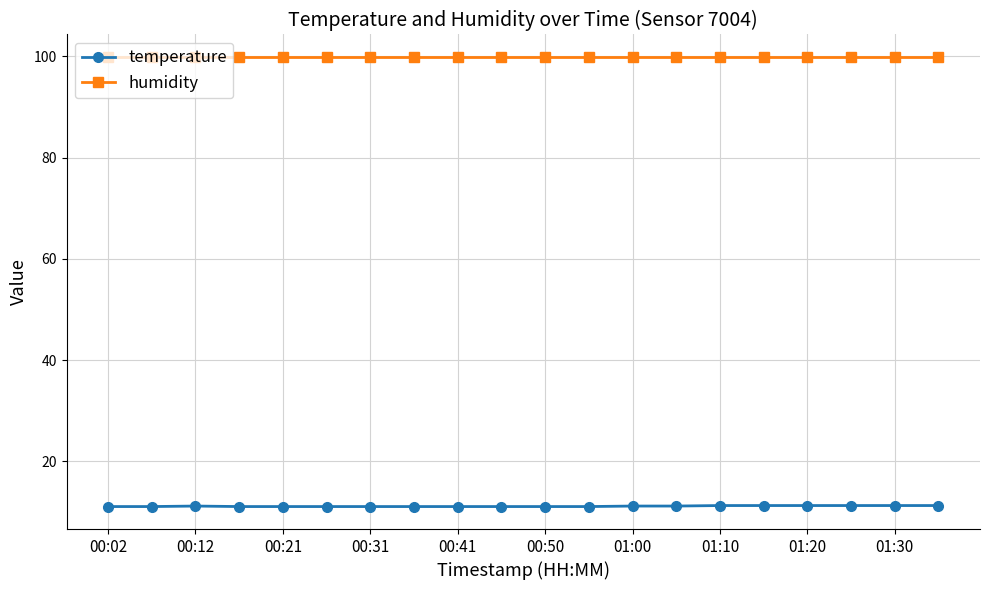

List the series in order of their peak value, lowest first.

temperature, humidity